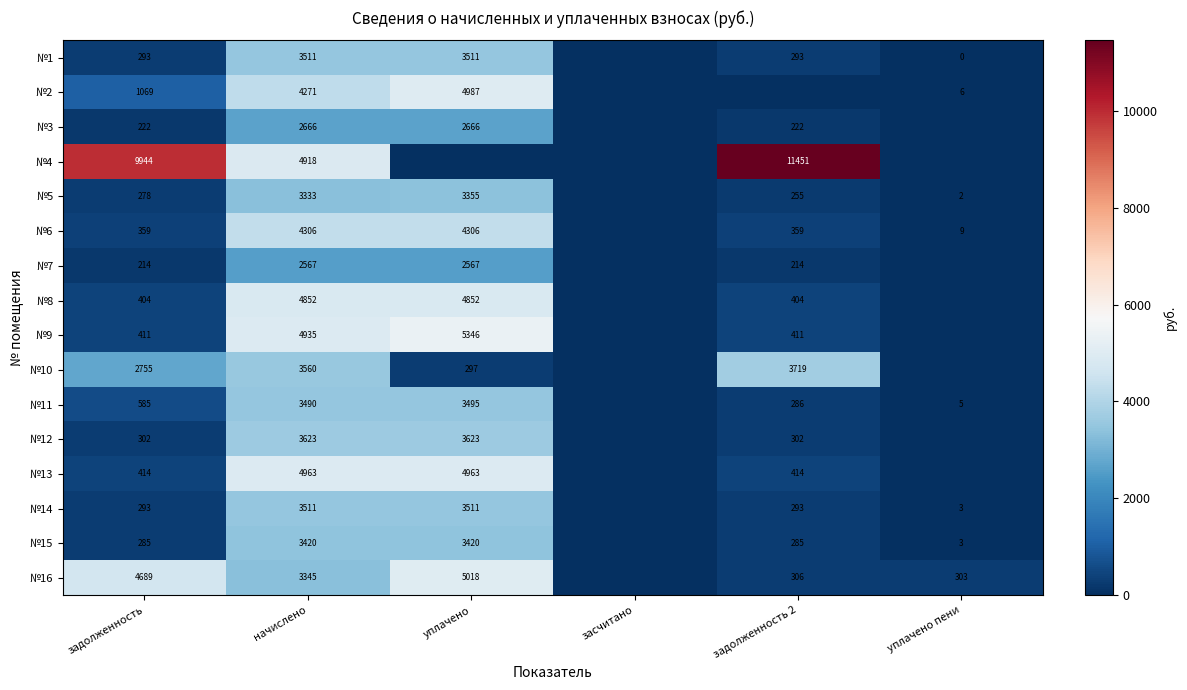

What is the difference between the highest and lowest values at задолженность?

9730